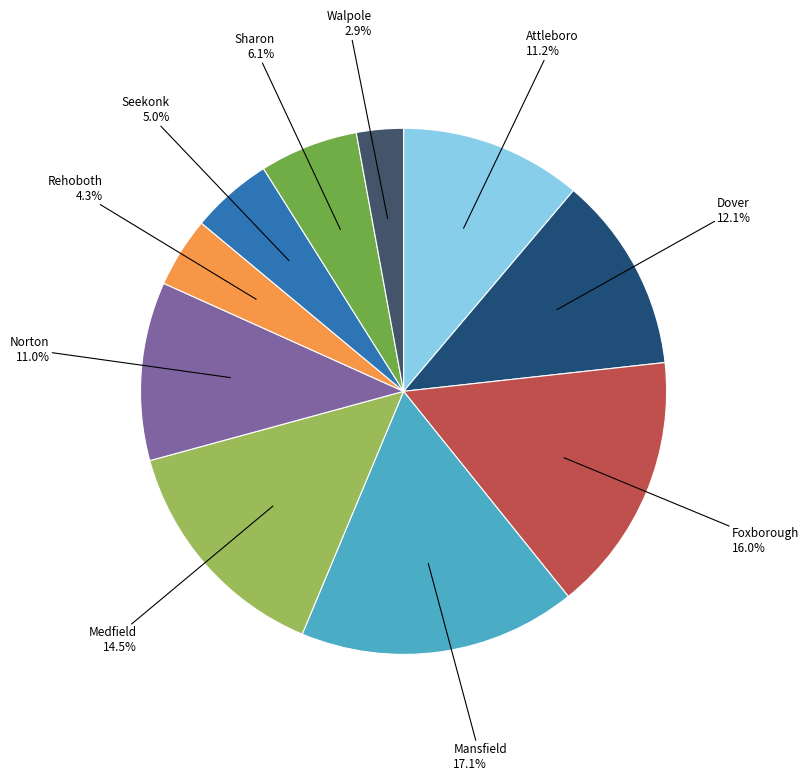

How many slices are in this pie chart?

10